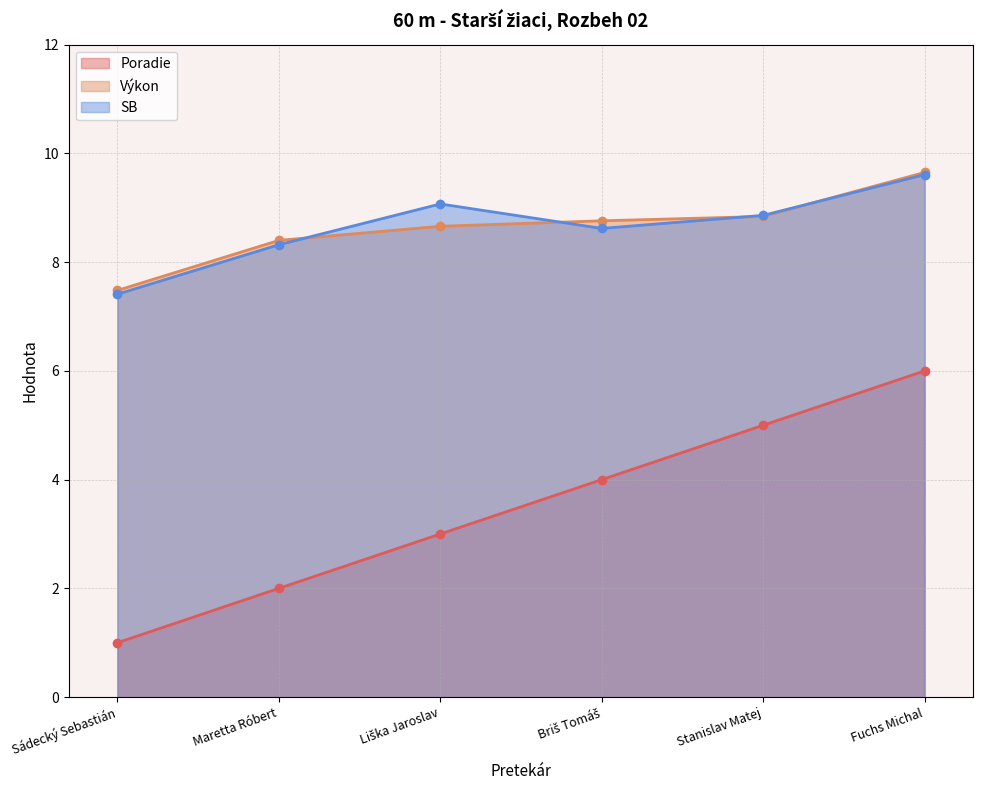

True or false: Poradie has more than 2 interior local peaks.

False